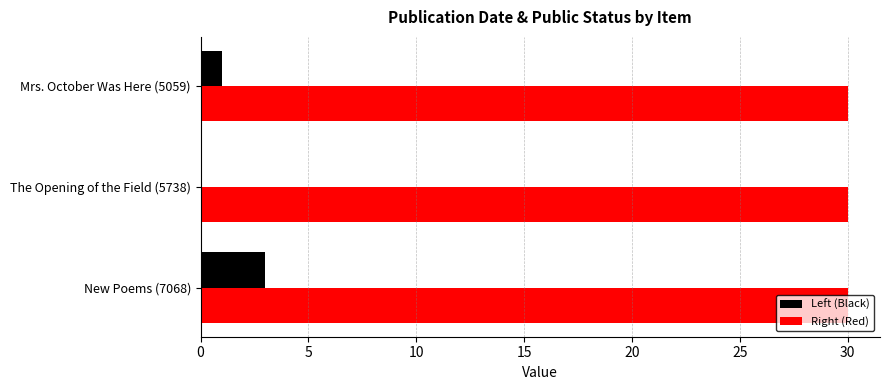

At which label does Left (Black) reach its peak?

New Poems (7068)